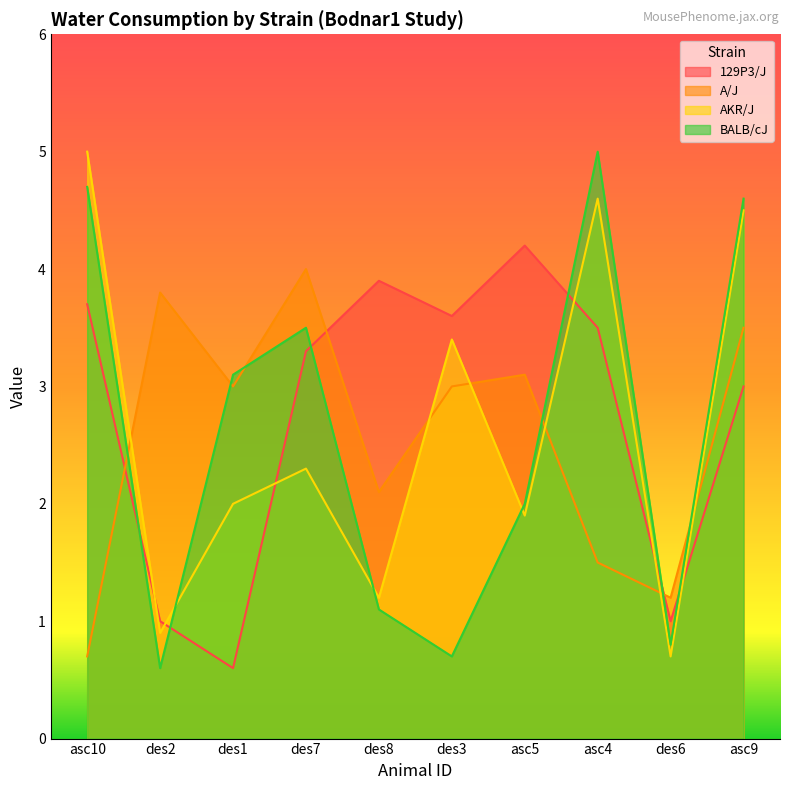

Which series has the widest spread of values?

BALB/cJ